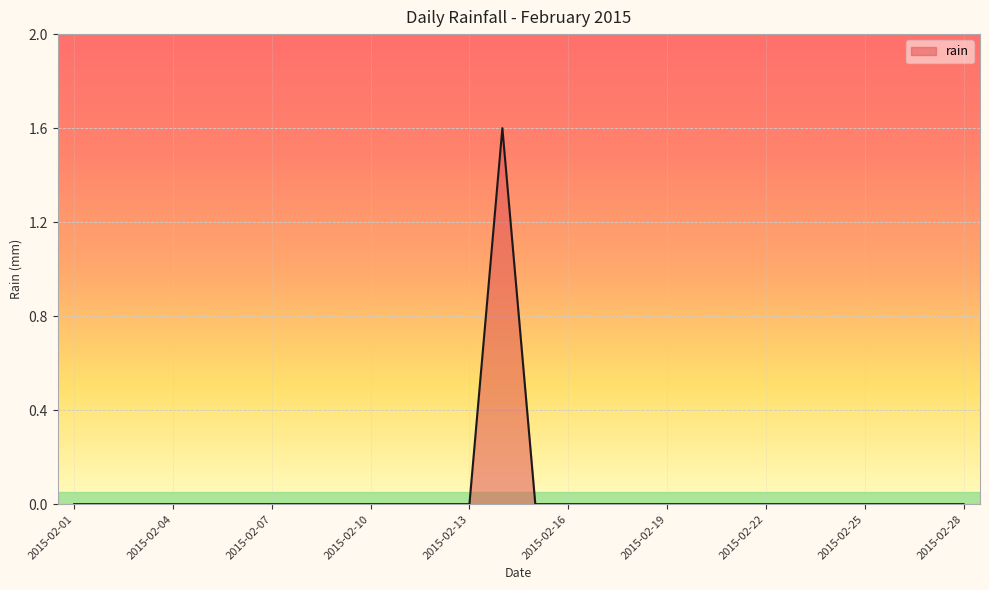

What is the difference between the maximum and minimum values?

1.6